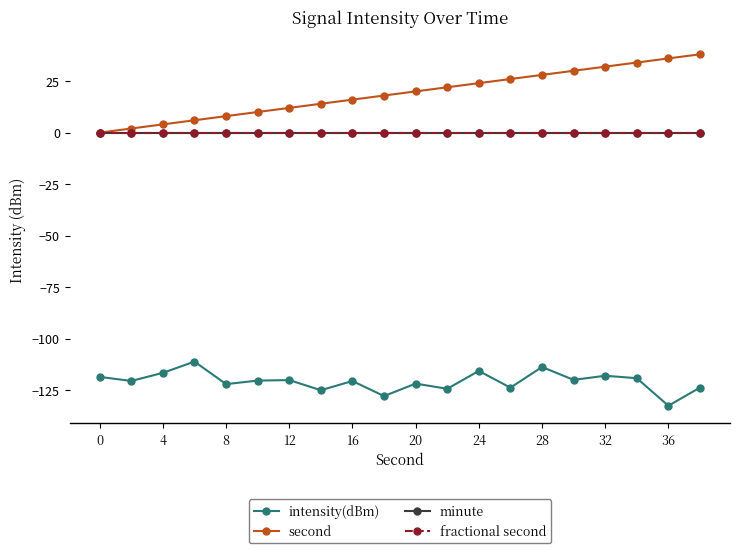

True or false: minute and fractional second cross at least once.

False